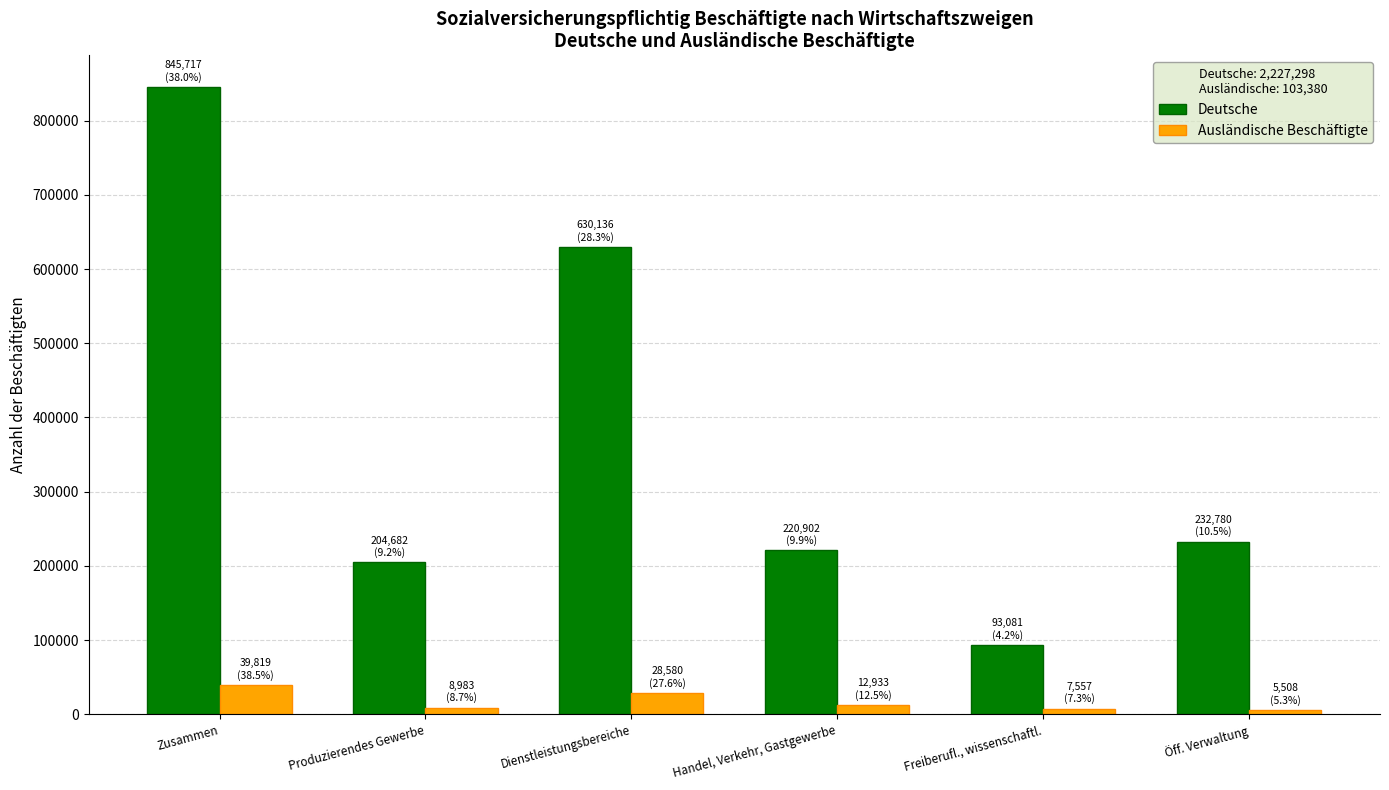

At which category is the sum across all series the highest?

Zusammen